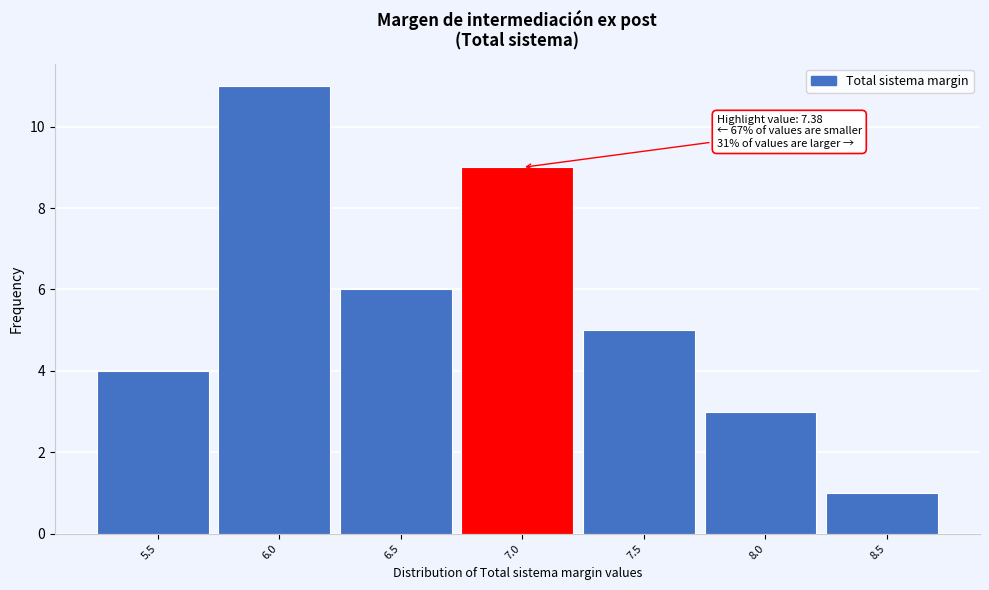

Reading left to right, what are all the values shown in this chart?

4	11	6	9	5	3	1